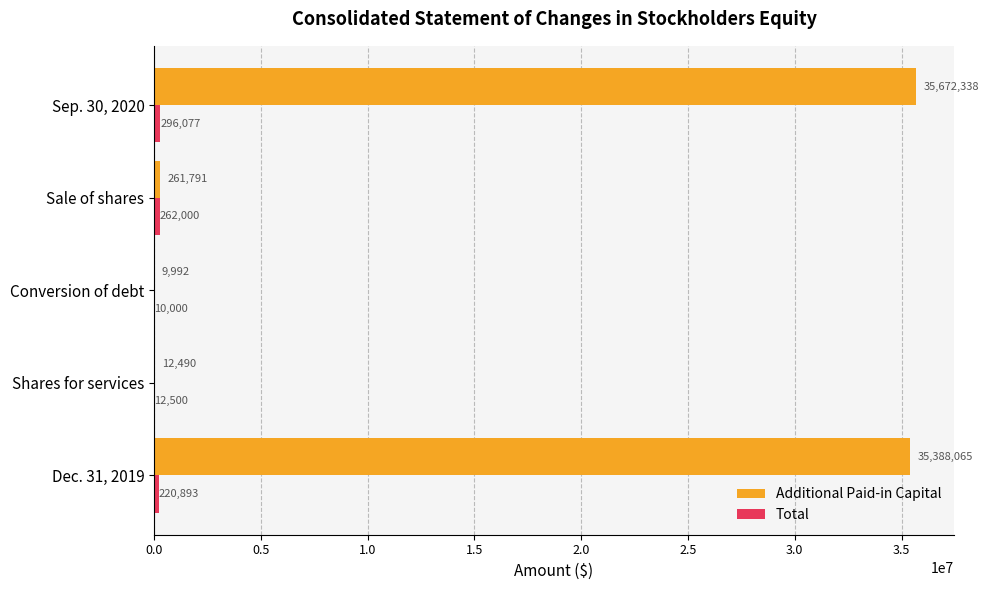

Which series has the largest total across all categories?

Additional Paid-in Capital